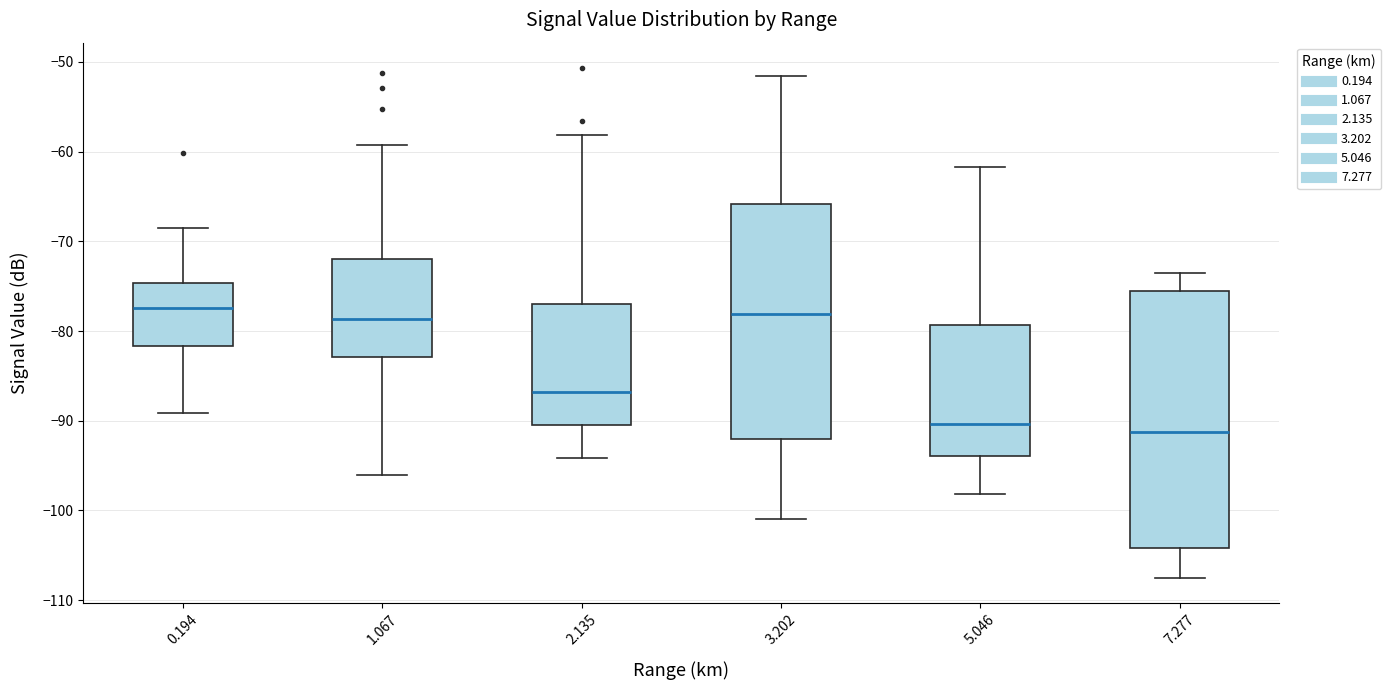

Reading left to right, read every box against the y-axis: the position of its median line, the range the box covers, and the ends of its whiskers. The values are not printed on the chart, so give them approximately, as read against the axis.

0.194: median -77, box -82 to -75, whiskers -89 to -68
1.067: median -79, box -83 to -72, whiskers -96 to -59
2.135: median -87, box -90 to -77, whiskers -94 to -58
3.202: median -78, box -92 to -66, whiskers -101 to -52
5.046: median -90, box -94 to -79, whiskers -98 to -62
7.277: median -91, box -104 to -75, whiskers -107 to -73